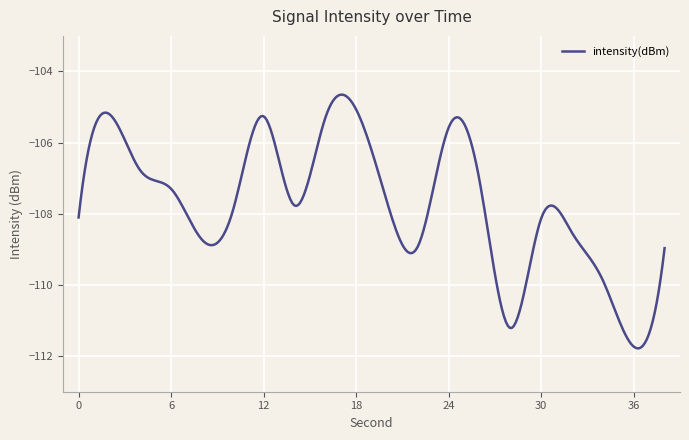

What is the difference between the maximum and minimum values?

7.1